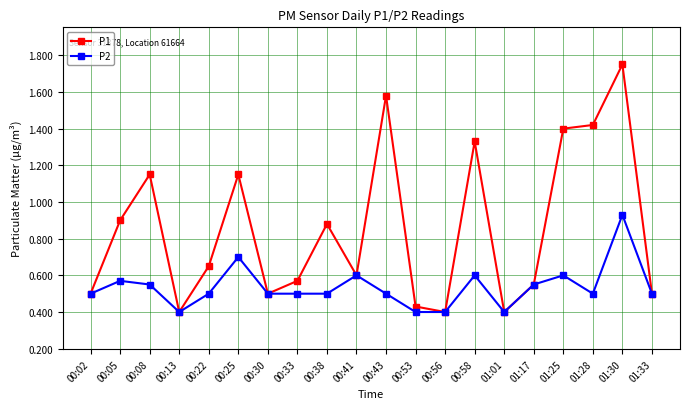

What is the label of the 10th point from the left?

00:41